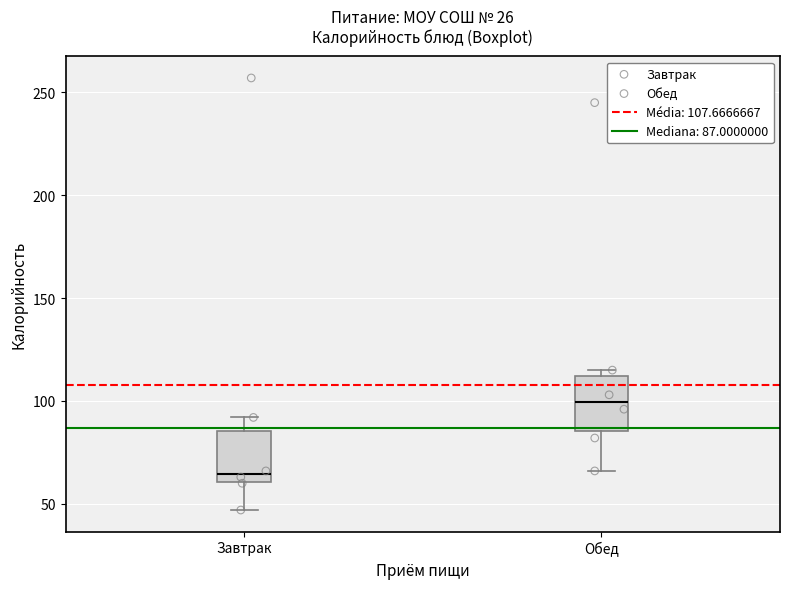

Which box's median line is the highest?

Обед